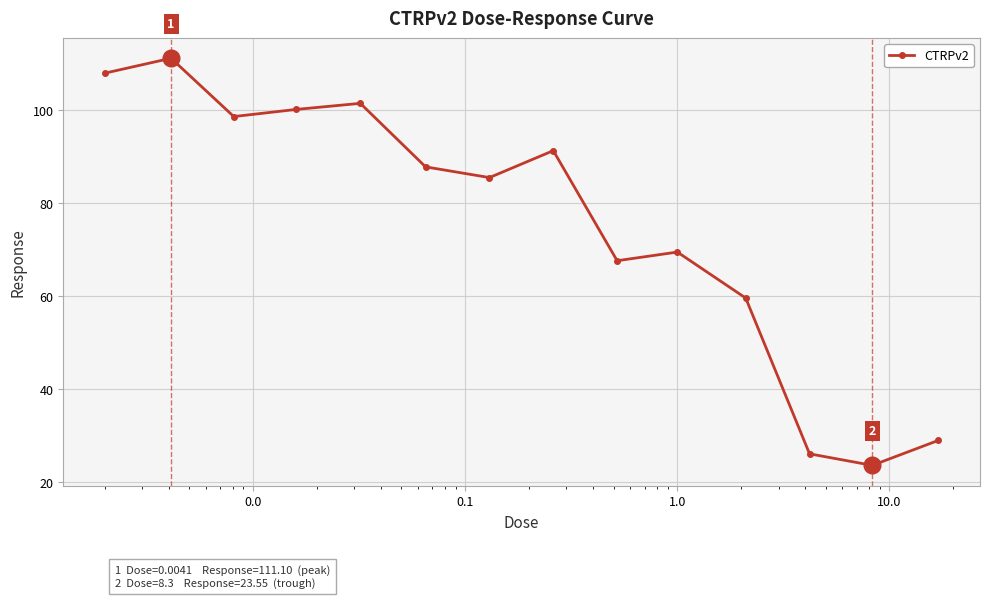

Reading right to left, transcribe all the data shown in this chart.

28.9	23.6	26.0	59.5	69.4	67.6	91.2	85.4	87.7	101.4	100.1	98.6	111.1	107.9